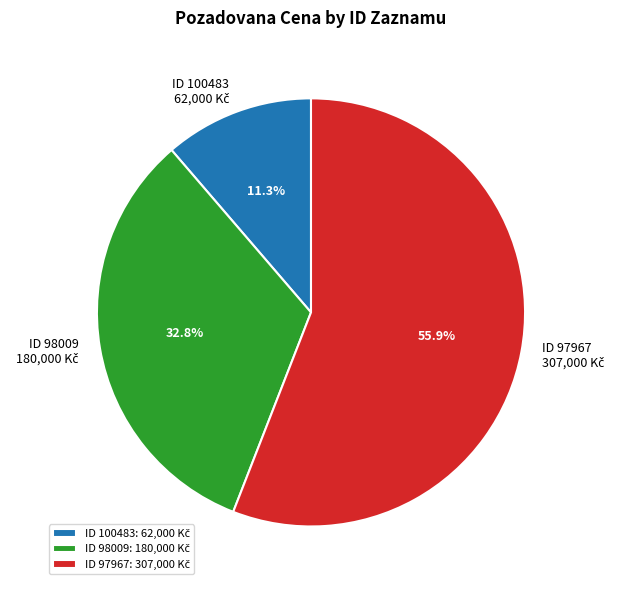

How many segments does this pie chart have?

3